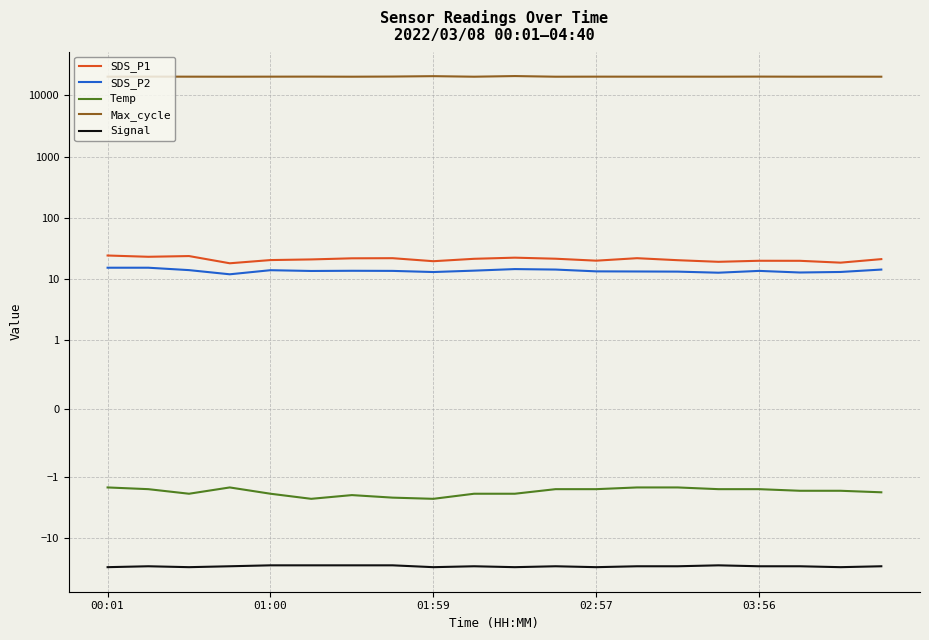

How many interior local valleys does the Temp series have?

3